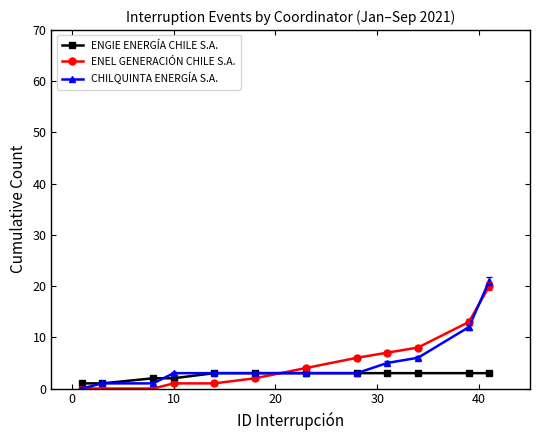

True or false: ENEL GENERACIÓN CHILE S.A. and ENGIE ENERGÍA CHILE S.A. cross at least once.

True